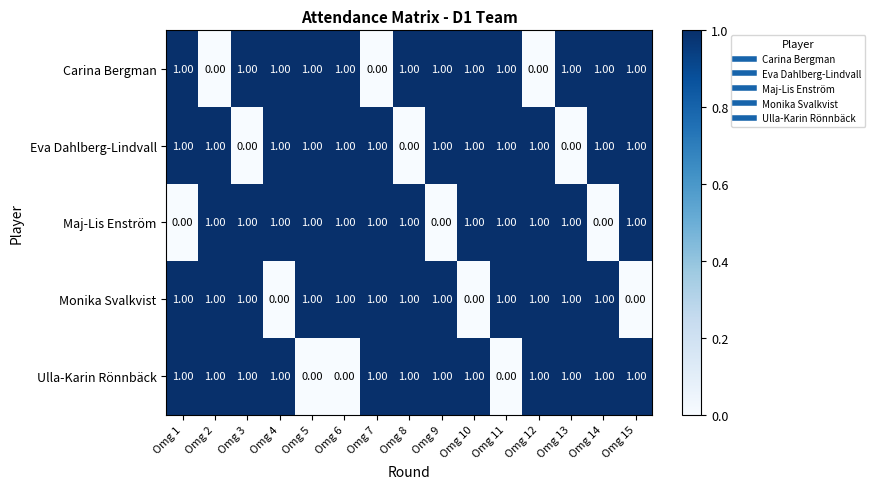

How many values in Eva Dahlberg-Lindvall are above zero?

12